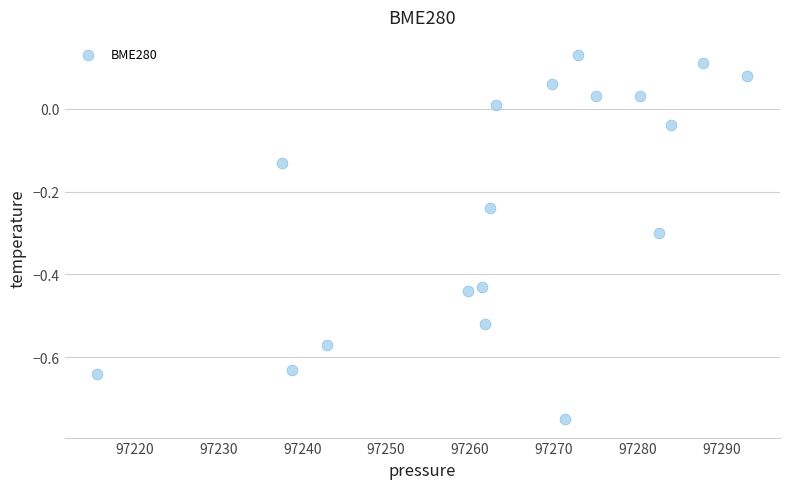

What is the range of X values (max minus min)?

77.6